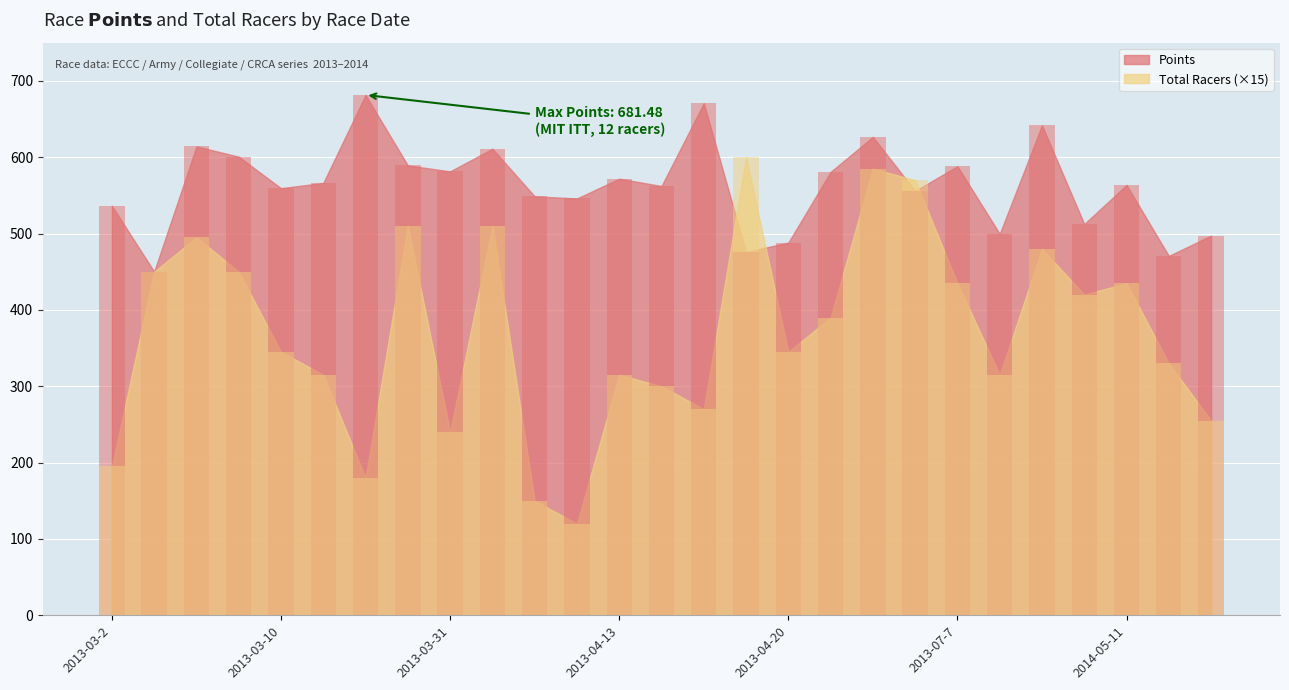

What are all the series names shown in the legend?

Points, Total Racers